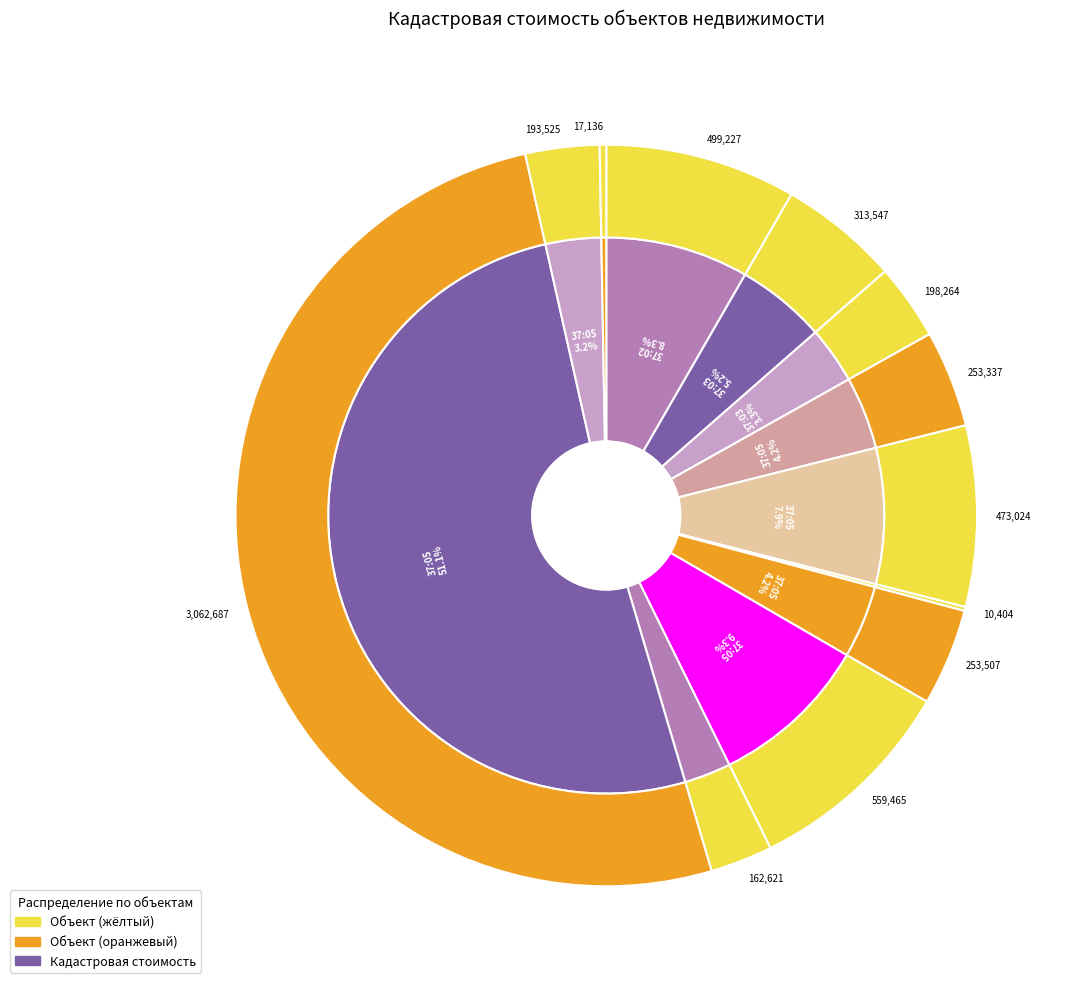

Which category has the biggest portion of the pie?

37:05:020618:423